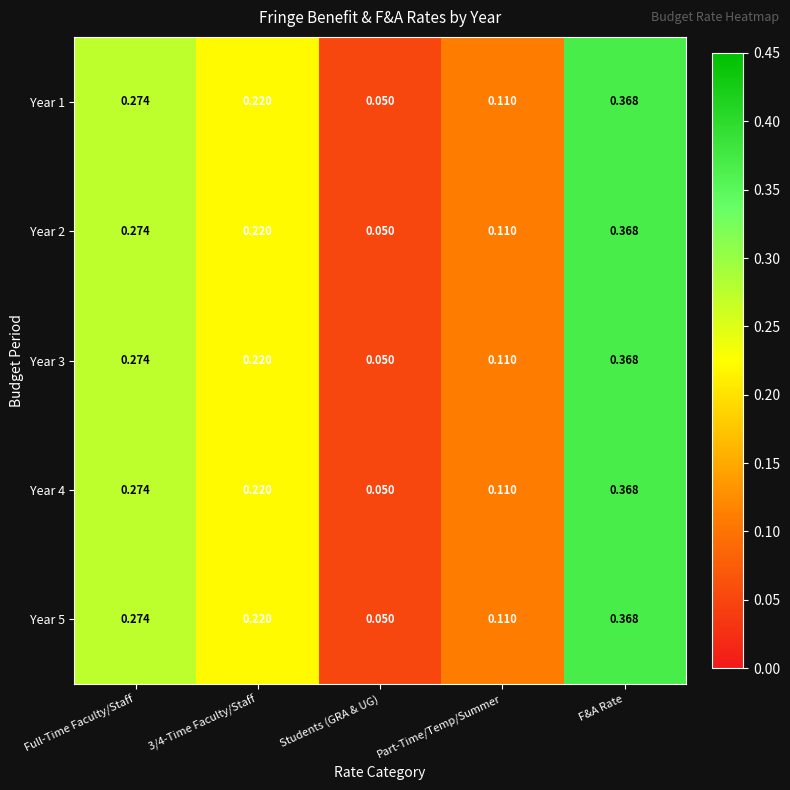

How many data points does each series have?

5